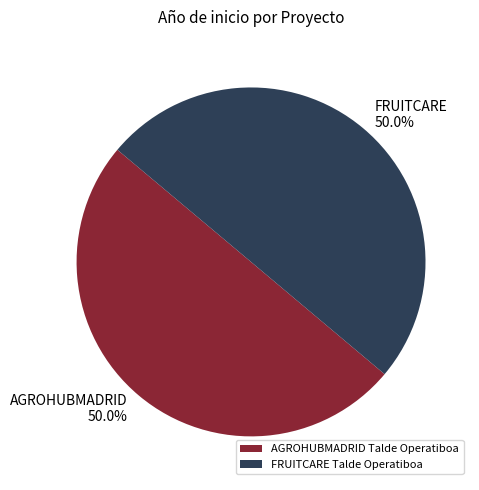

What is the total percentage of FRUITCARE Talde Operatiboa and AGROHUBMADRID Talde Operatiboa?

100.0%